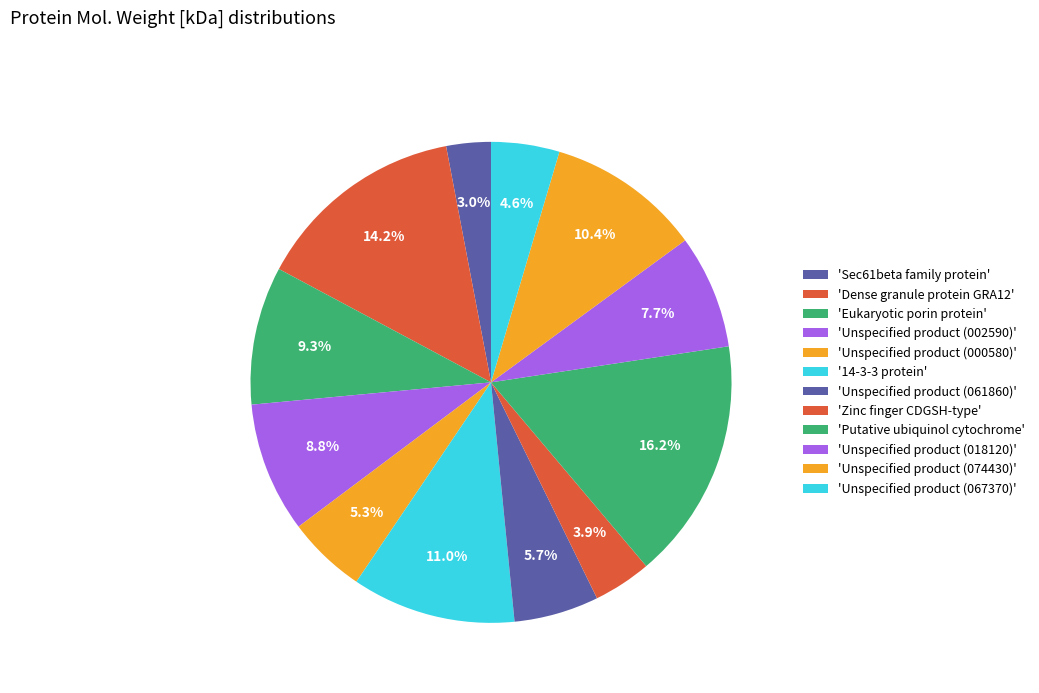

Rank the categories by value from lowest to highest.

Sec61beta family protein, Zinc finger CDGSH-type, Unspecified product (067370), Unspecified product (000580), Unspecified product (061860), Unspecified product (018120), Unspecified product (002590), Eukaryotic porin protein, Unspecified product (074430), 14-3-3 protein, Dense granule protein GRA12, Putative ubiquinol cytochrome